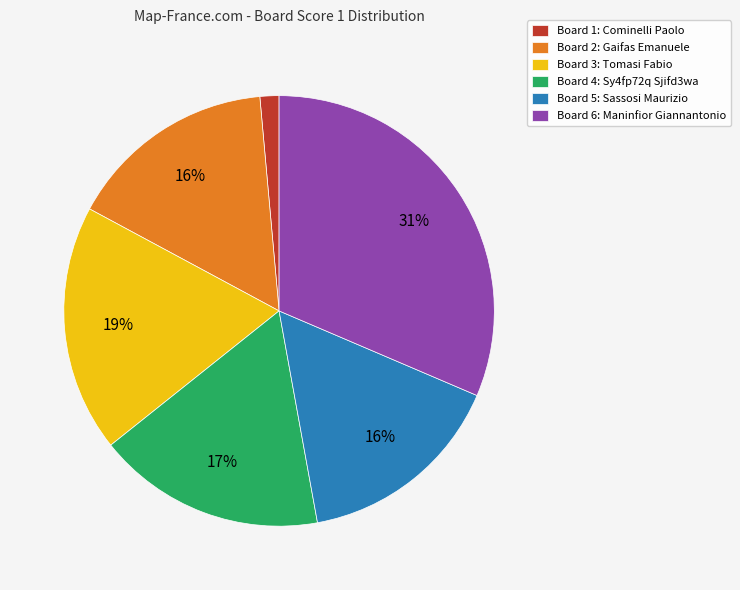

To the nearest percent, what portion does Board 2: Gaifas Emanuele represent?

16%